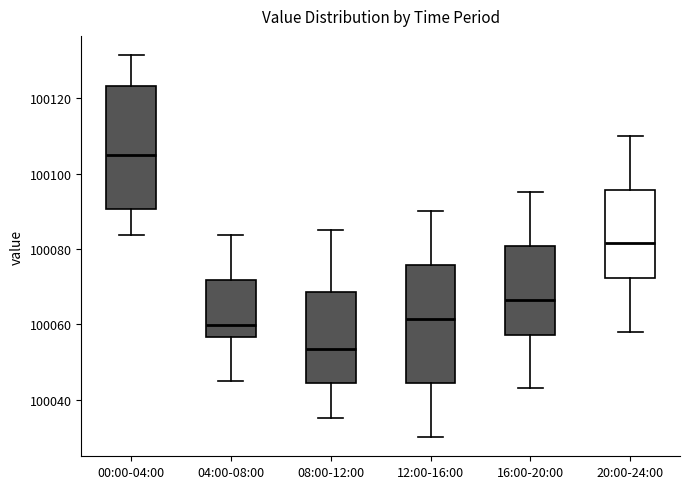

Reading left to right, transcribe this box plot: for each box, give where its median line is, the range the box spans, and where its two whiskers end, as read against the y-axis. The values are not printed on the chart, so give them approximately, as read against the axis.

00:00-04:00: median 100104, box 100090 to 100124, whiskers 100084 to 100132
04:00-08:00: median 100060, box 100056 to 100072, whiskers 100046 to 100084
08:00-12:00: median 100054, box 100044 to 100068, whiskers 100036 to 100086
12:00-16:00: median 100062, box 100044 to 100076, whiskers 100030 to 100090
16:00-20:00: median 100066, box 100058 to 100080, whiskers 100044 to 100096
20:00-24:00: median 100082, box 100072 to 100096, whiskers 100058 to 100110